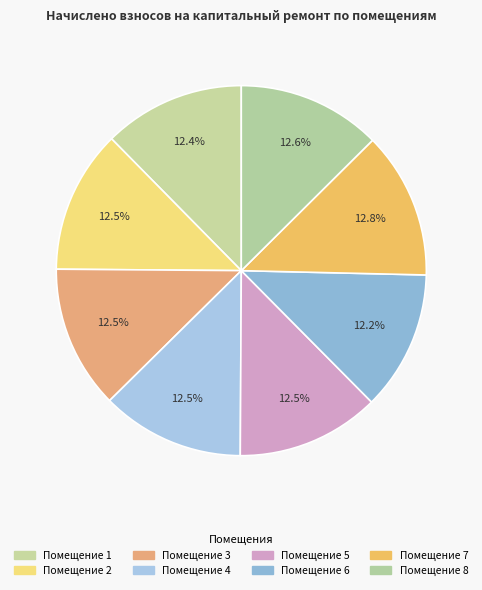

Which category has the biggest portion of the pie?

7